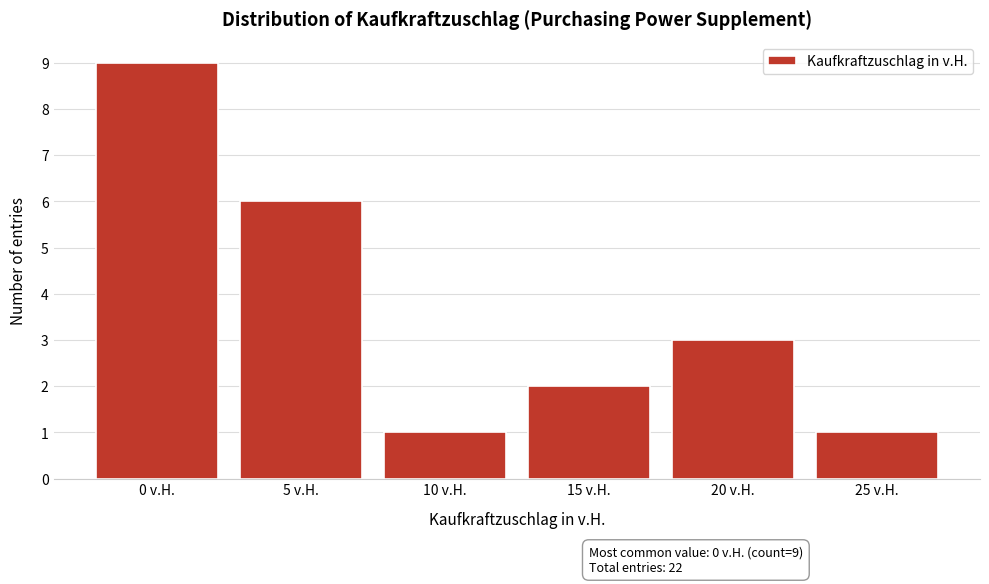

Which range on the x-axis has the tallest bar?

-2.5 to 2.5